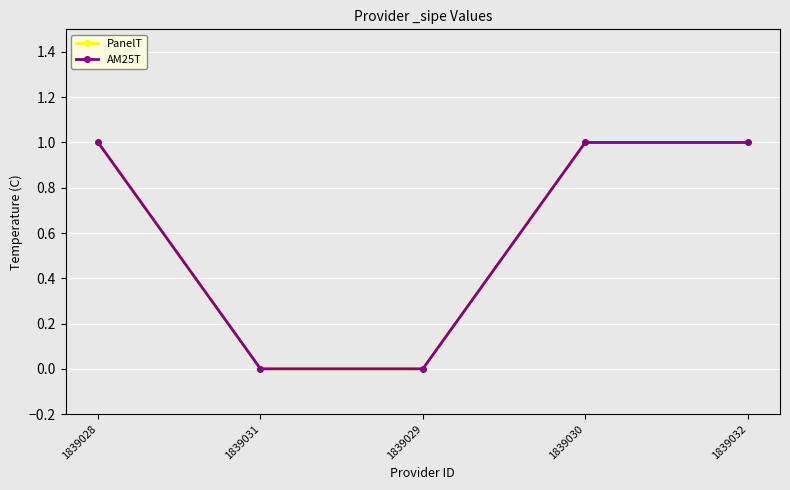

Is this an area chart (filled region under the line)?

No